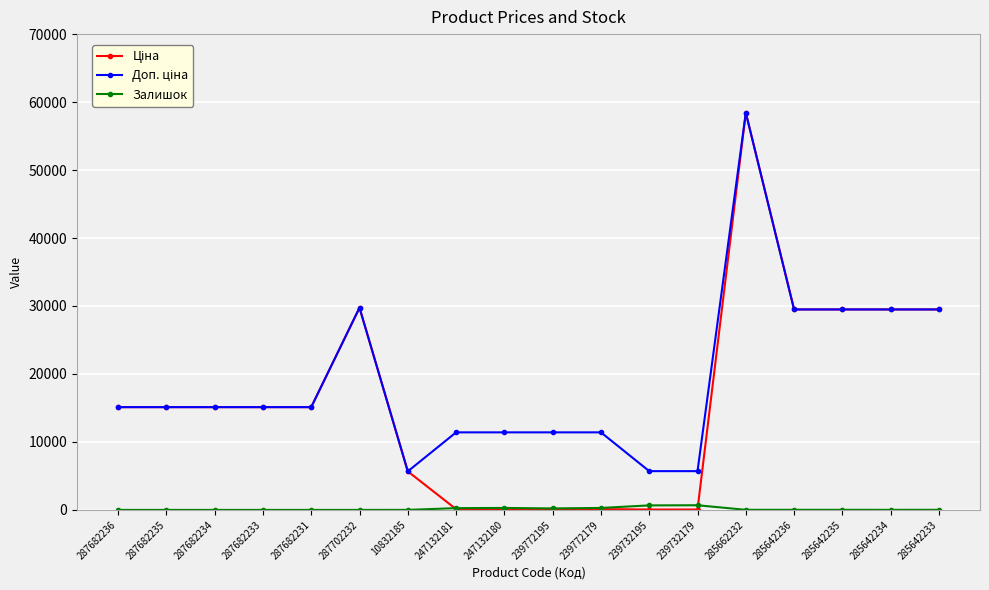

What is the spread (max minus min) of values at 287682234?

15120.0